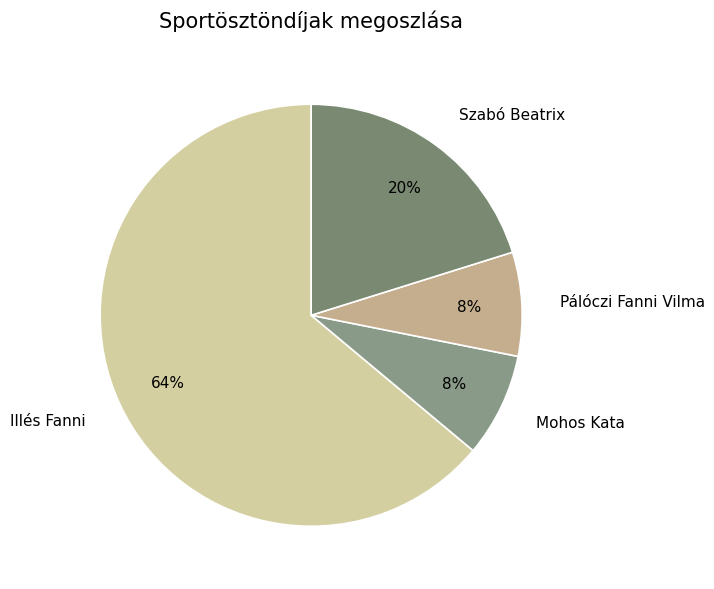

How many slices are in this pie chart?

4